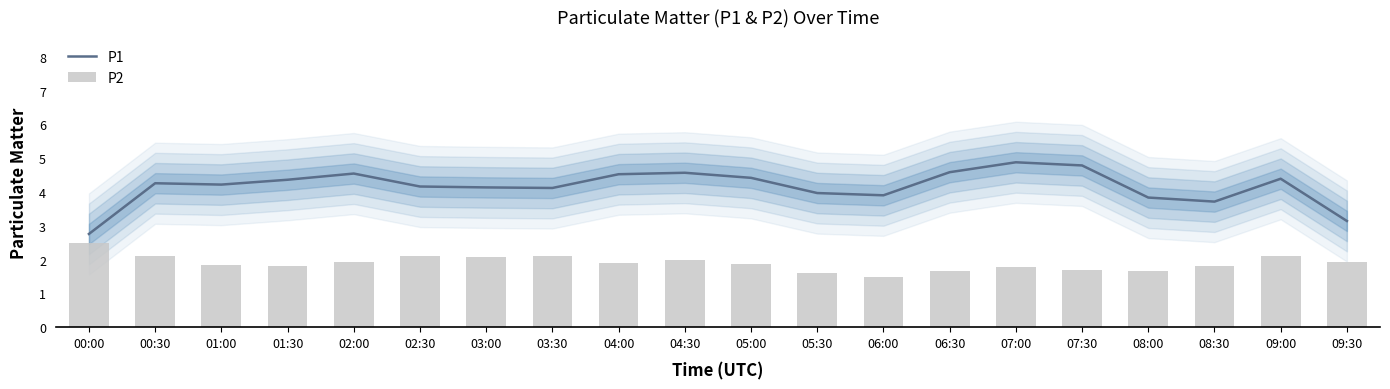

Rank the series by their average value, from highest to lowest.

P1, P2